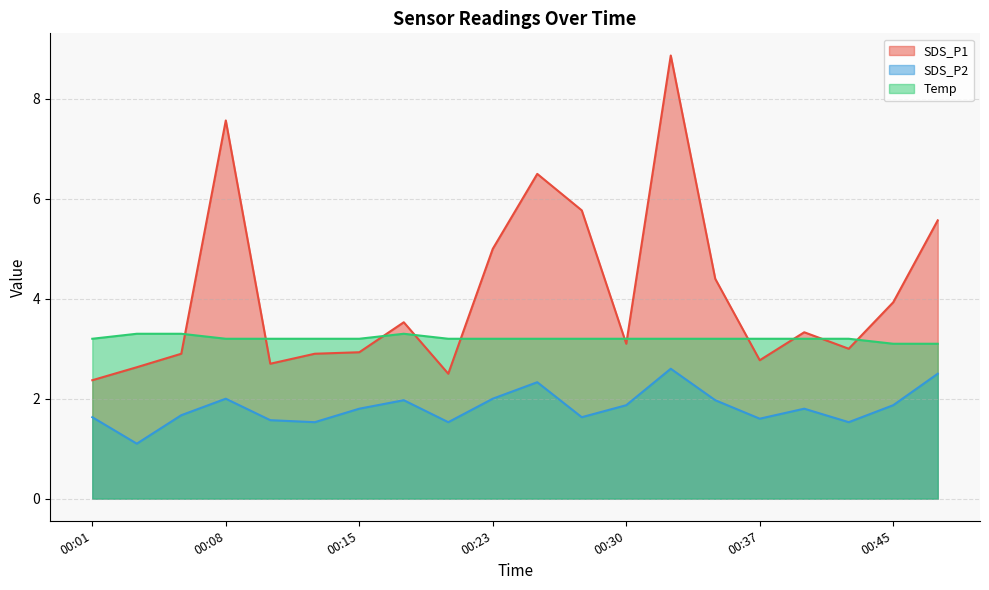

Between 00:32 and 00:10, which is larger?

00:32